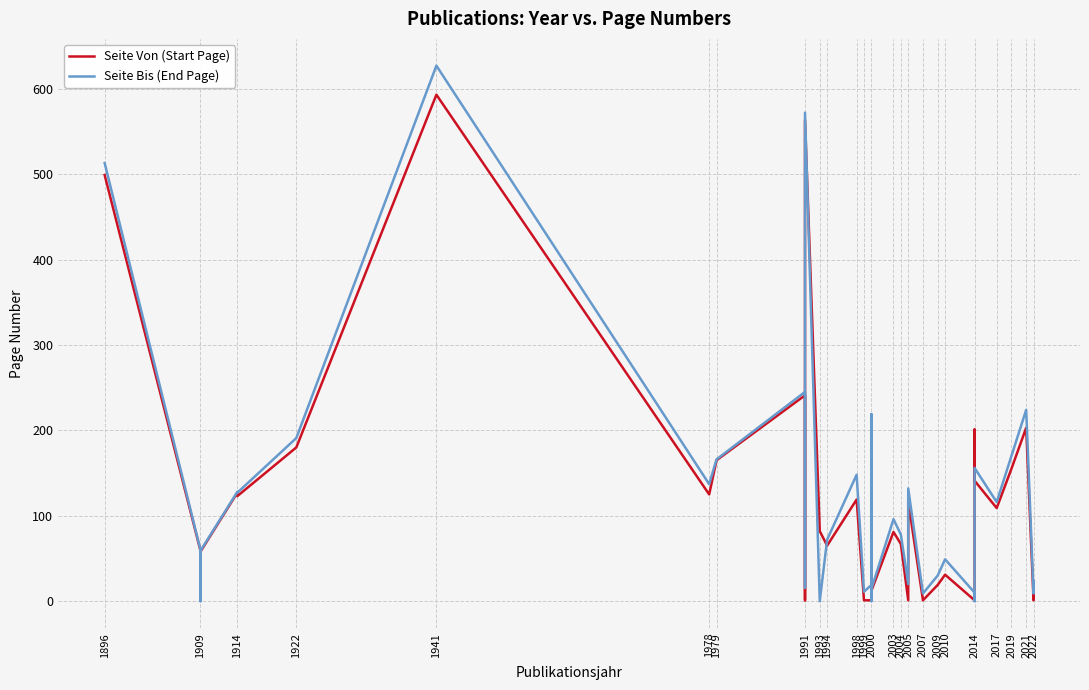

What is the sum of the Seite Bis (End Page) values at 2005 and 2007?

141